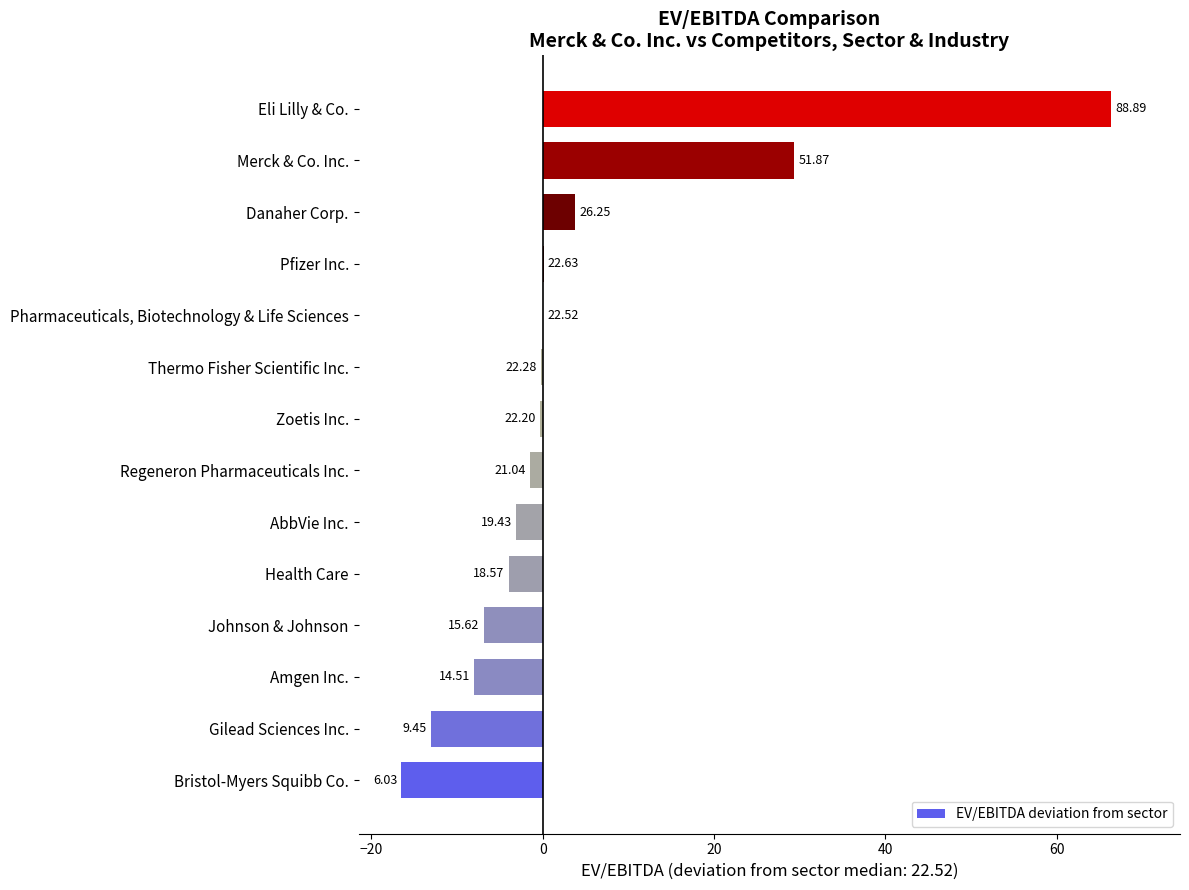

Are the bars horizontal?

Yes